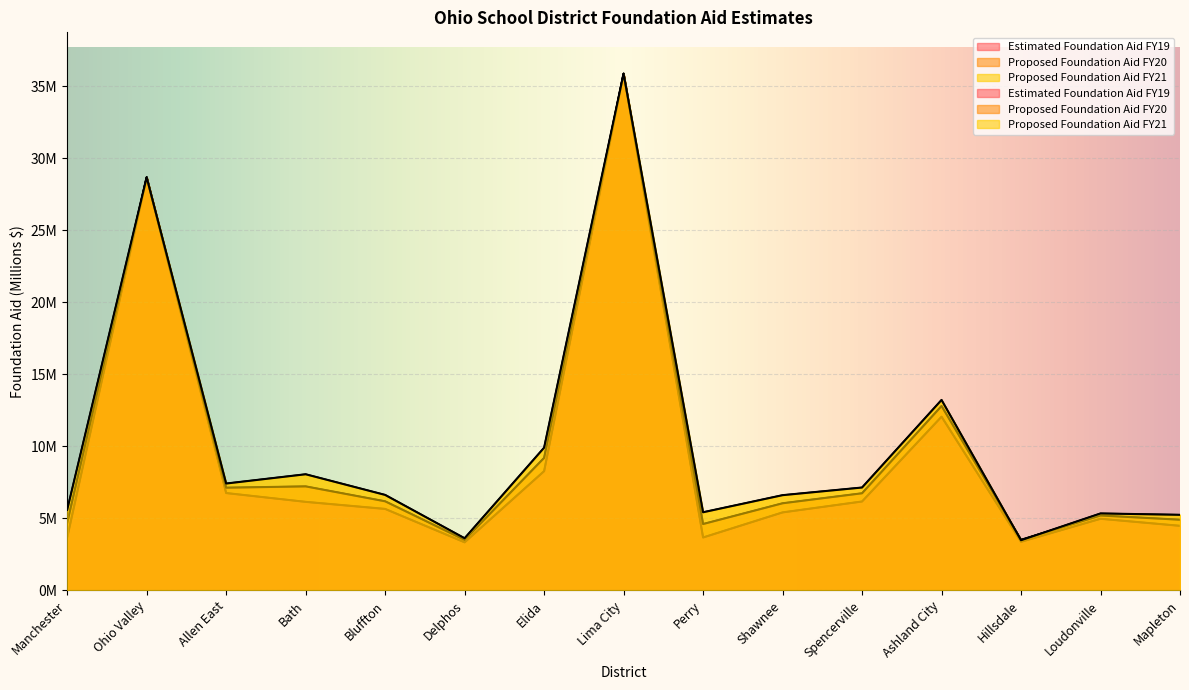

The Estimated Foundation Aid FY19 series shows 0.9 at Mapleton. True or false?

False